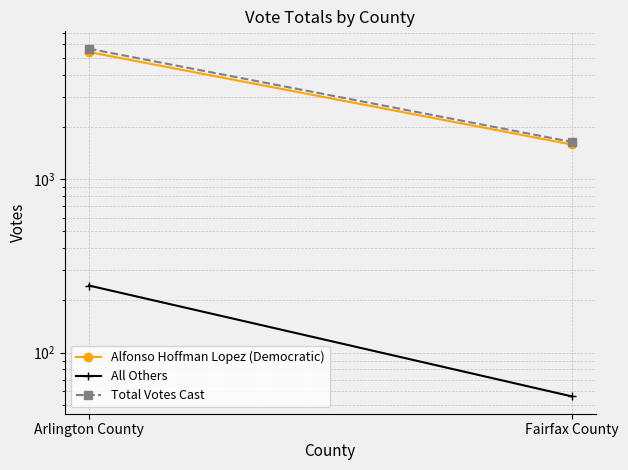

How many lines are shown in the chart?

3